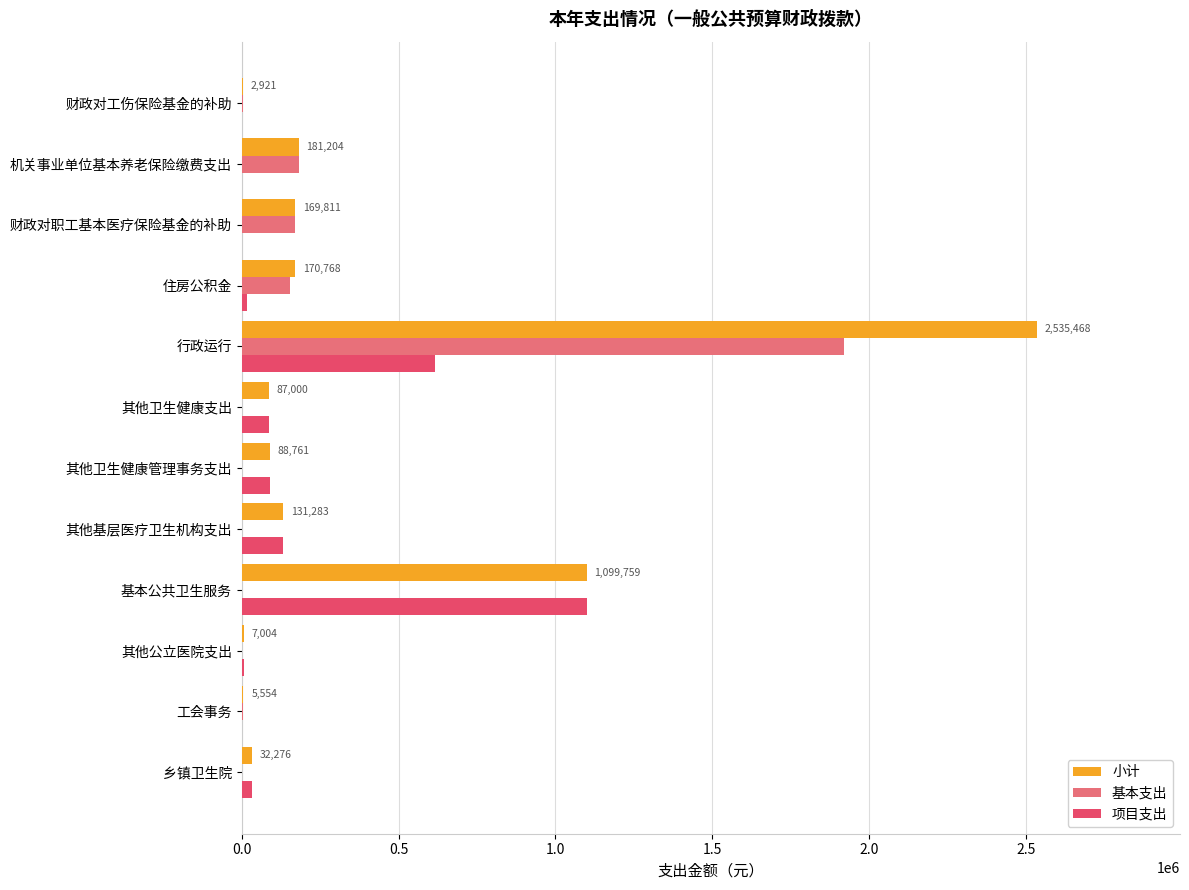

The value of 项目支出 at 其他基层医疗卫生机构支出 is 131283.0. True or false?

True